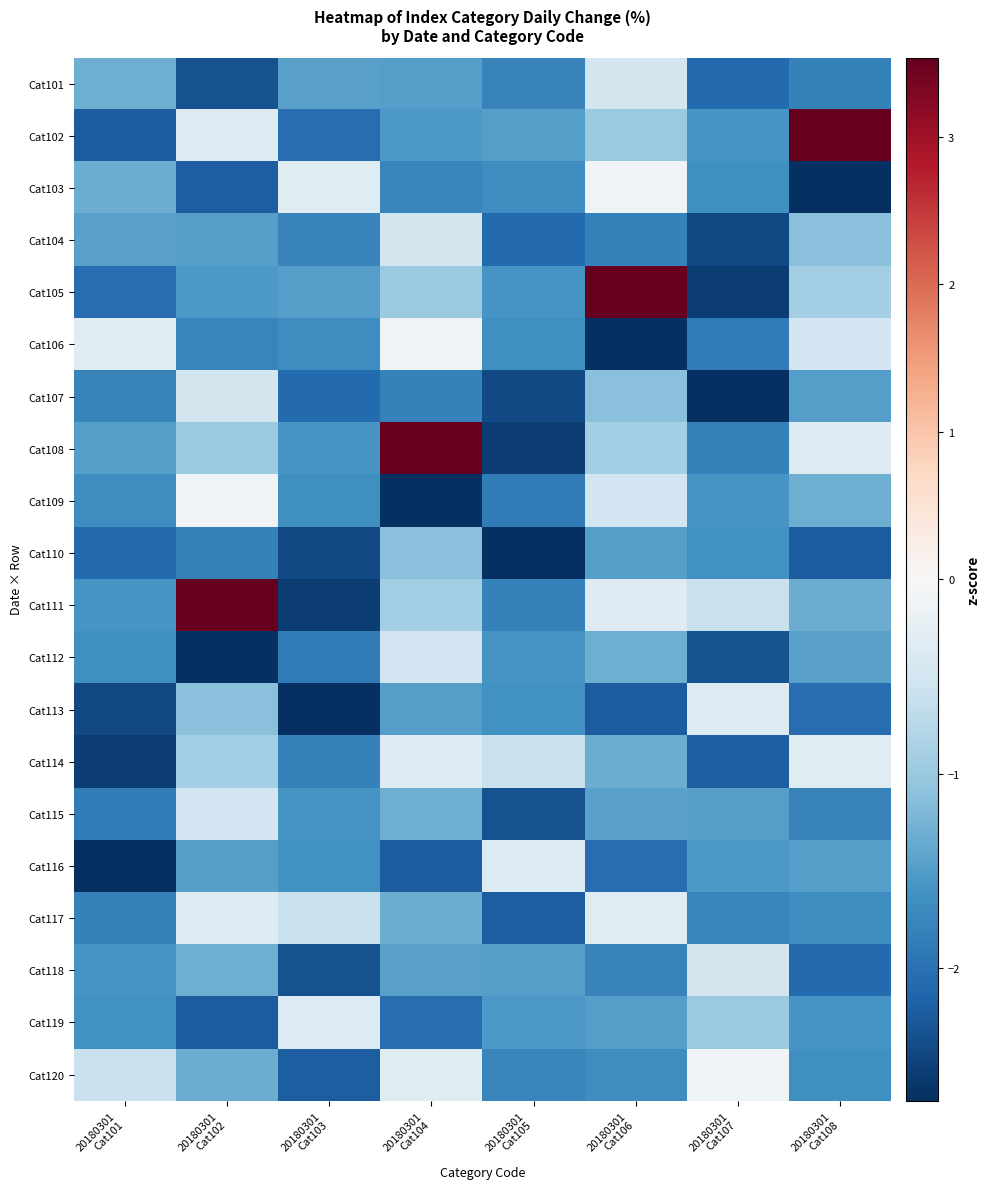

How many categories are shown in the chart?

8